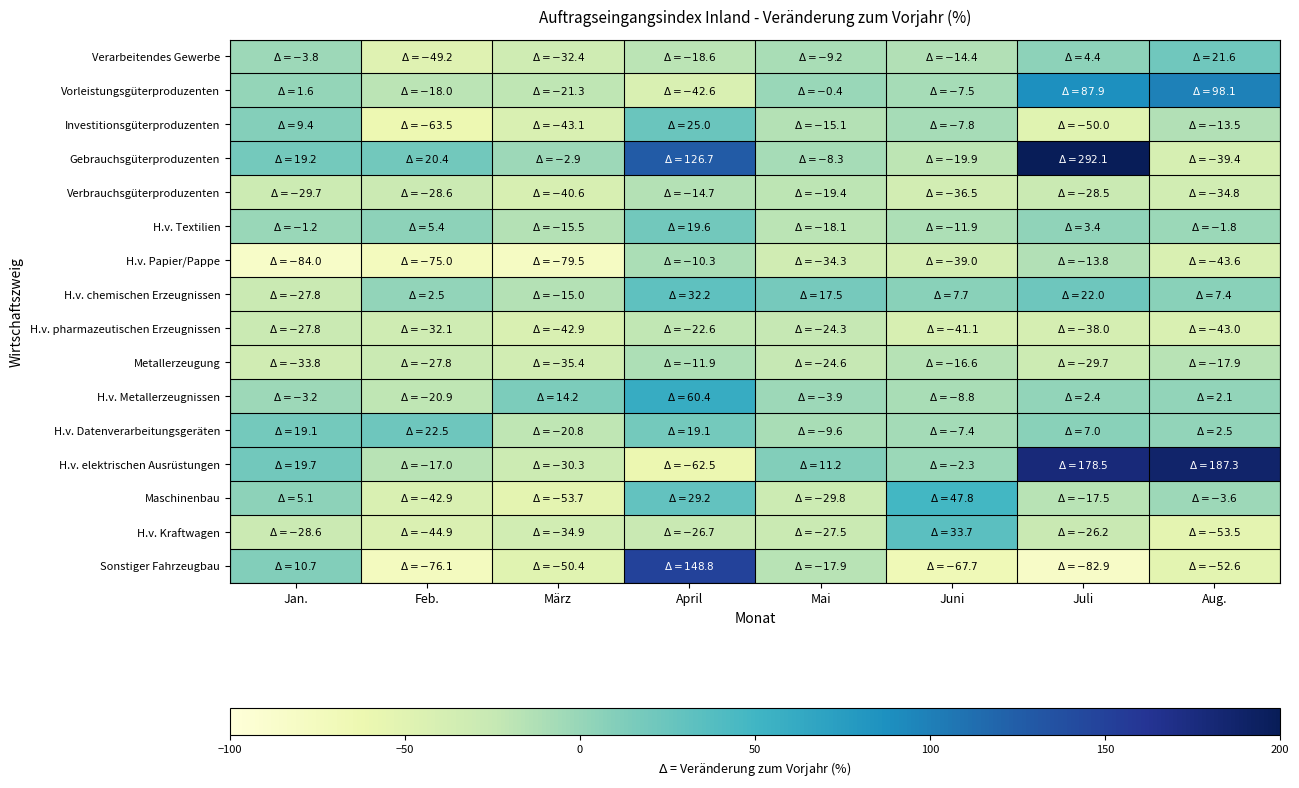

Which series has the largest total across all categories?

Gebrauchsgüterproduzenten